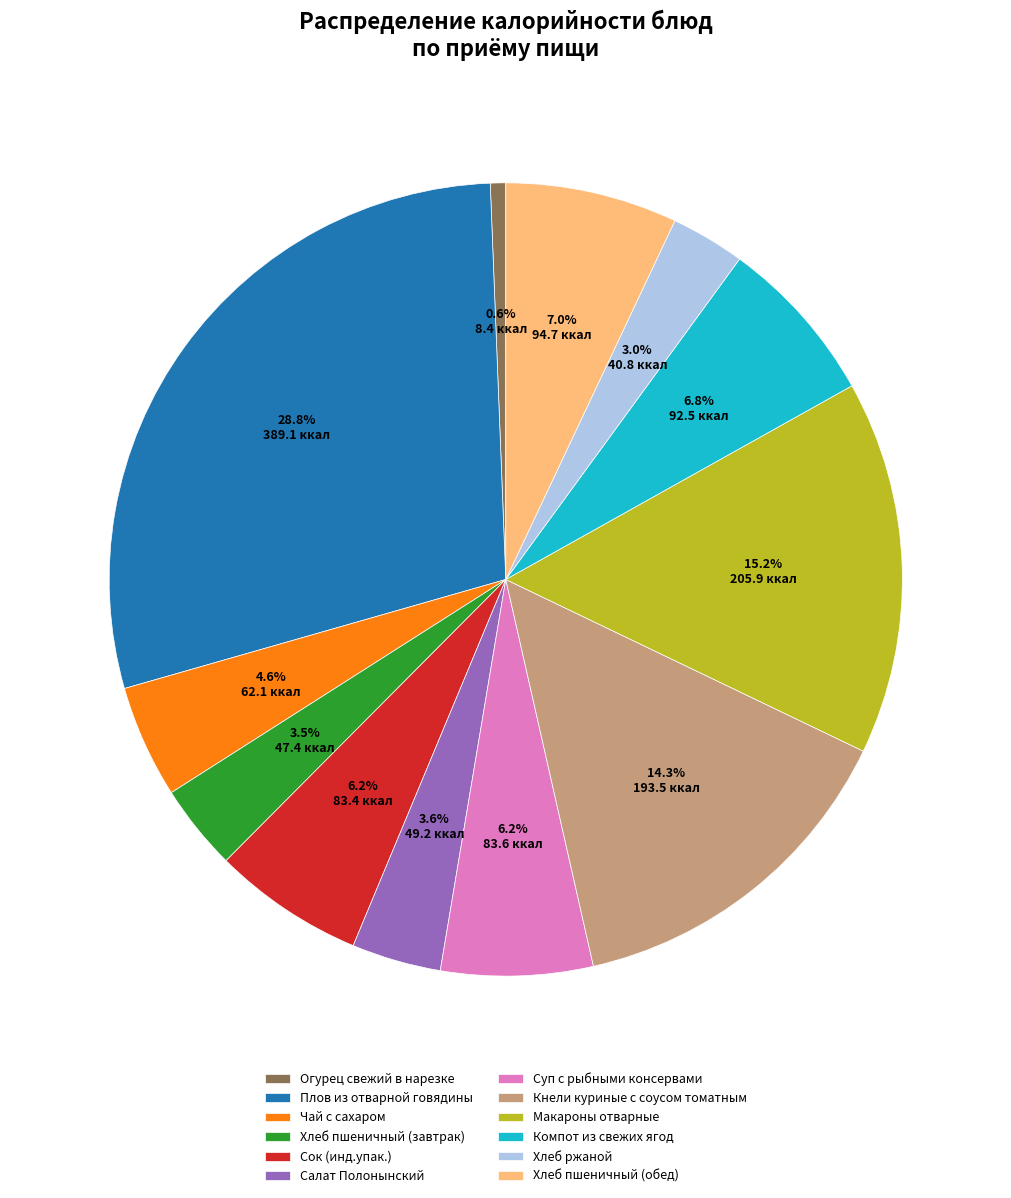

Is it true that Плов из отварной говядины is 41% of the pie?

False